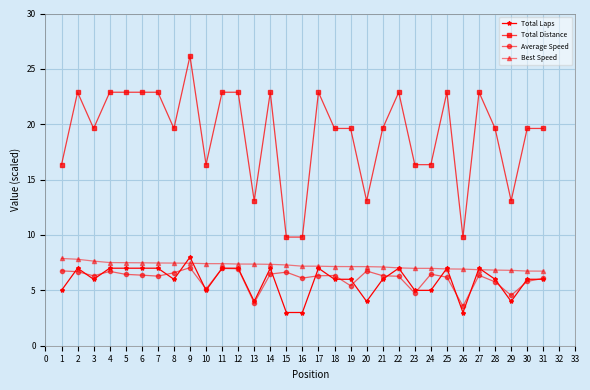

What is the value of the Average Speed point at the 29th from the left?

4.5